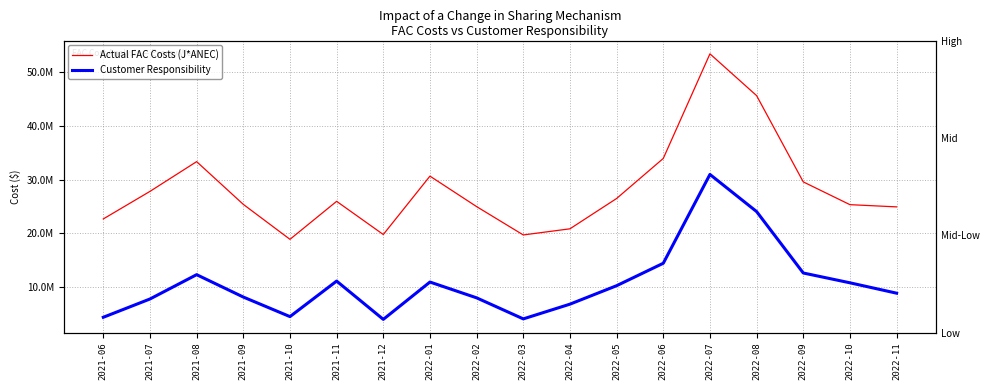

What is the spread (max minus min) of values at 2022-04?

14061084.8